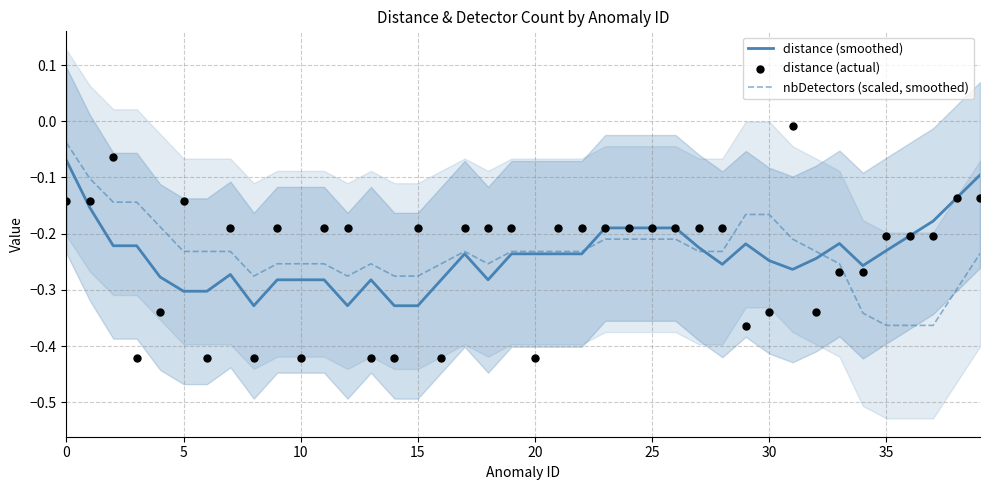

What are all the series names shown in the legend?

distance (smoothed), nbDetectors (scaled, smoothed), distance (actual)